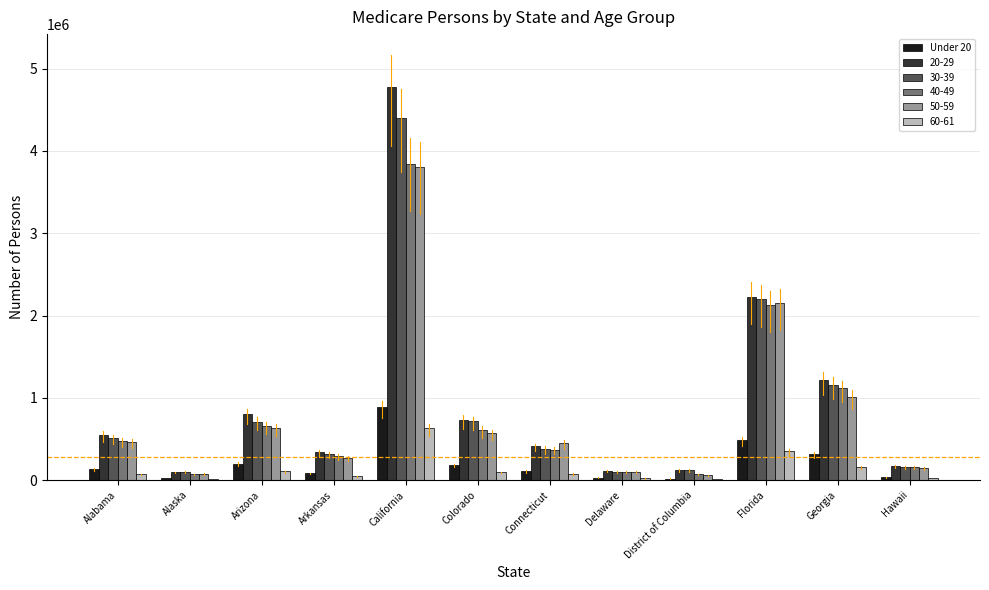

At which category is the sum across all series the highest?

California